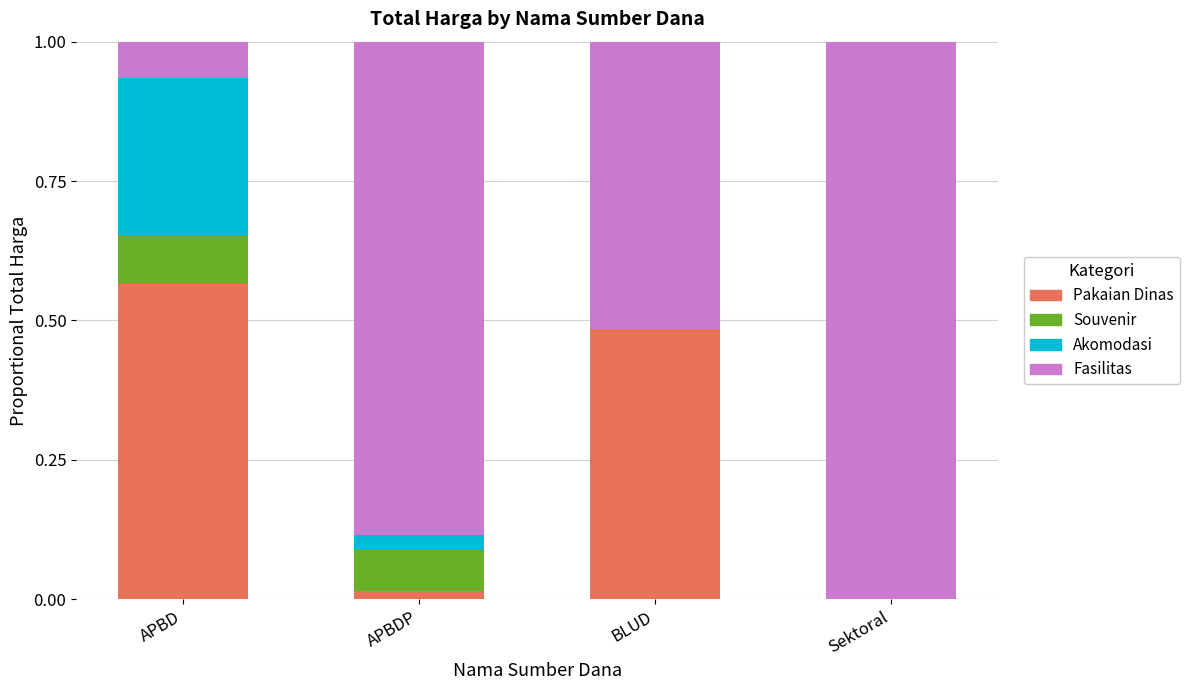

The value of Pakaian Dinas at APBD is 0.2. True or false?

False